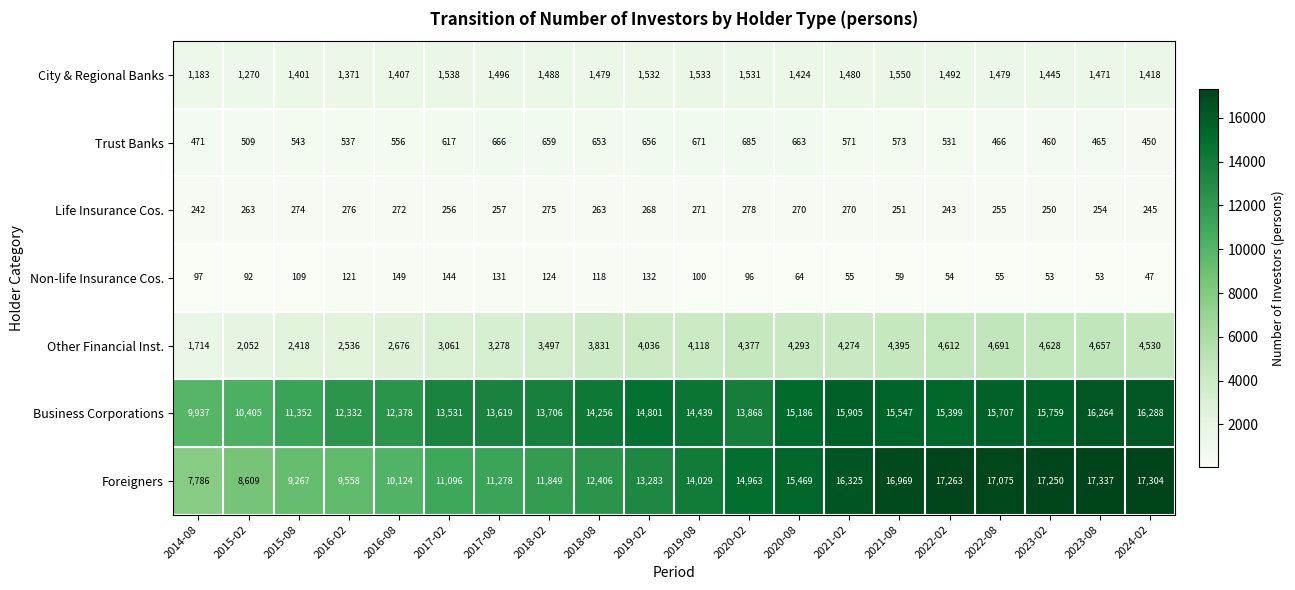

Which series has the largest total across all categories?

Business Corporations